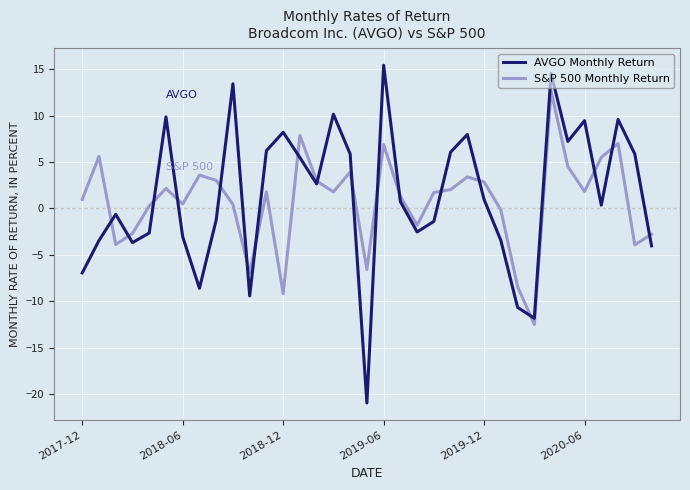

What is the minimum value shown in the chart?

-21.0